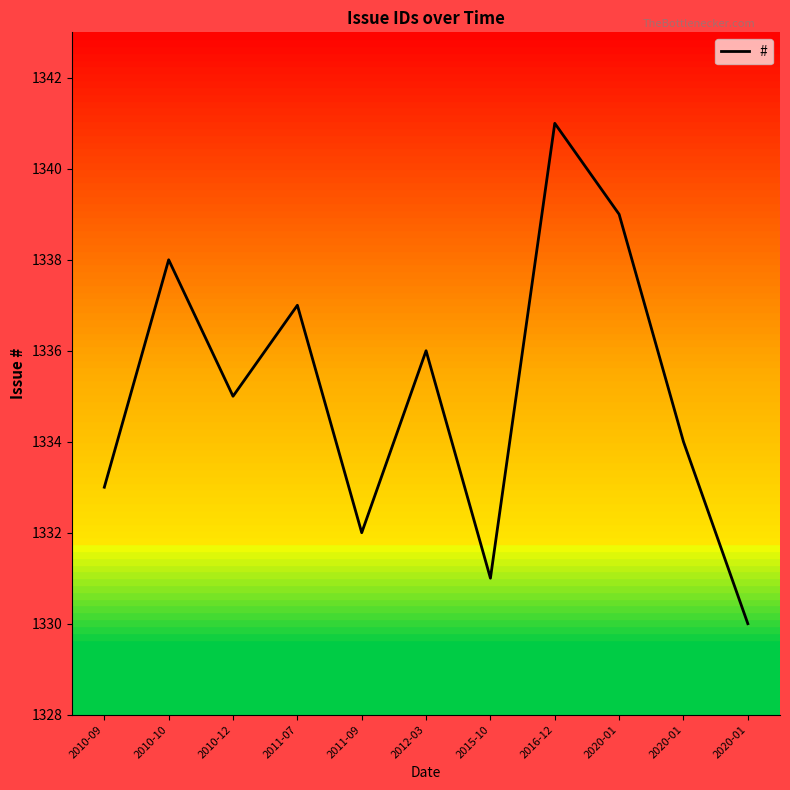

Rank the categories by value from highest to lowest.

2016-12, 2020-01, 2010-10, 2011-07, 2012-03, 2010-12, 2020-01, 2010-09, 2011-09, 2015-10, 2020-01